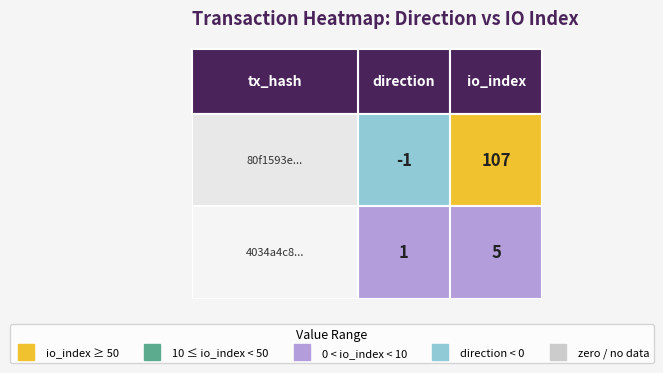

True or false: 80f1593e... has a value of -1 at 0.

True